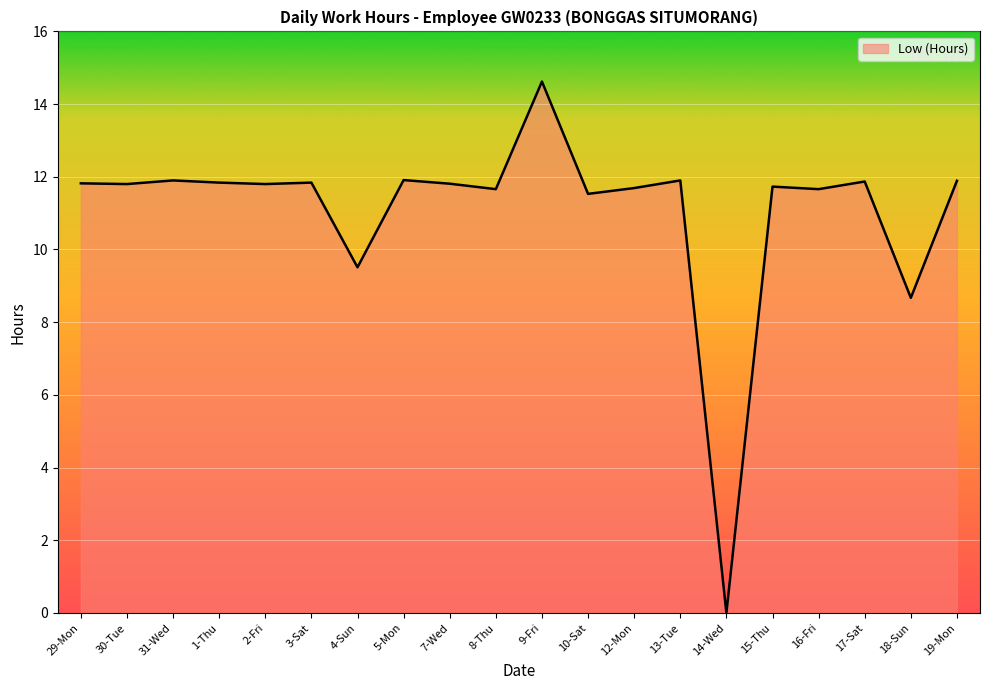

What position from the right is 14-Wed?

6